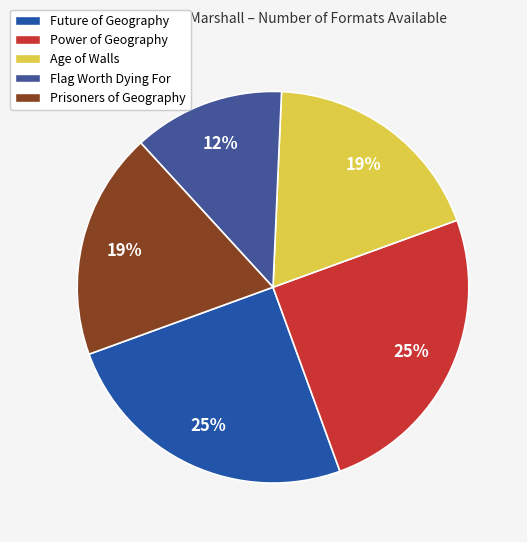

Count the number of slices in the pie.

5